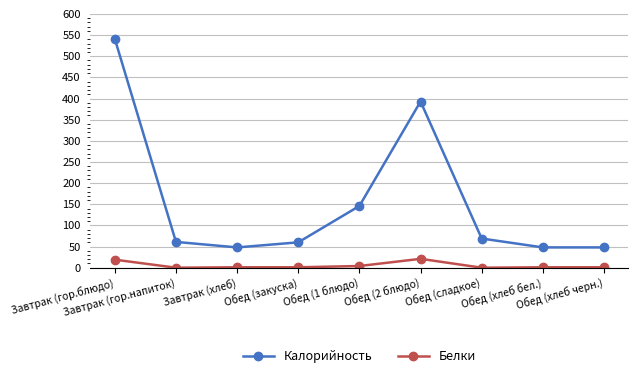

Which series has the largest range (max minus min)?

Калорийность